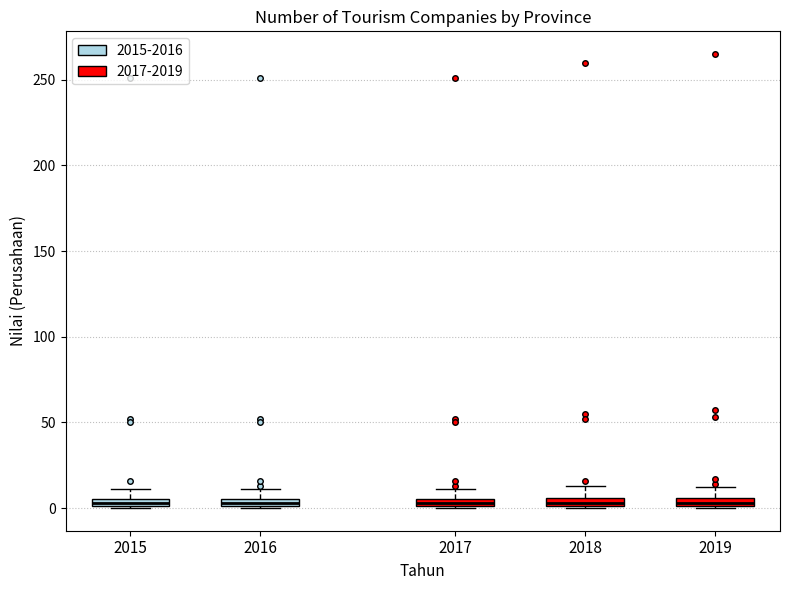

Where does the upper whisker of the box at x = 2015 end on the y-axis? The values are not printed on the chart, so give them approximately, as read against the axis.

10